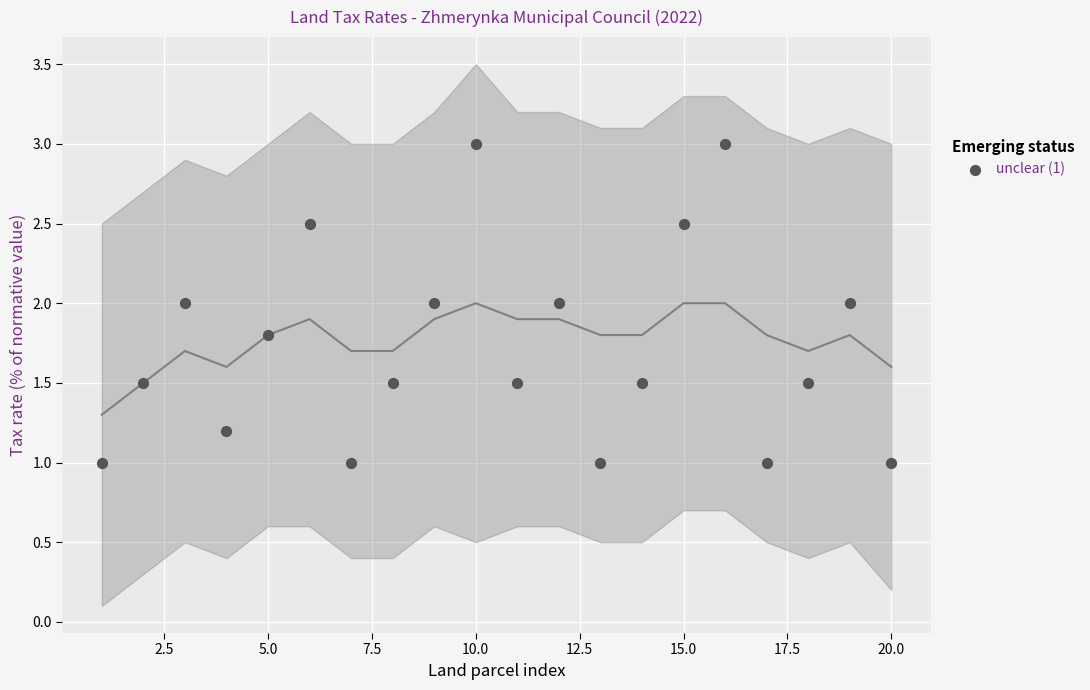

What is the range of Y values (max minus min)?

2.0